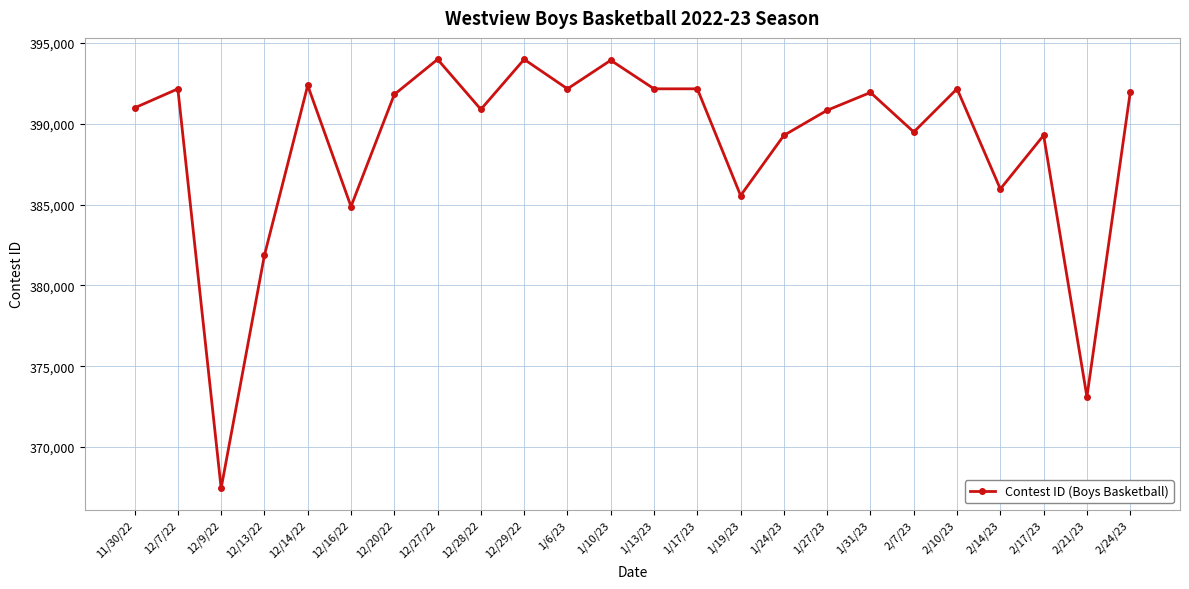

Is it true that the value at 1/24/23 is 201114?

False